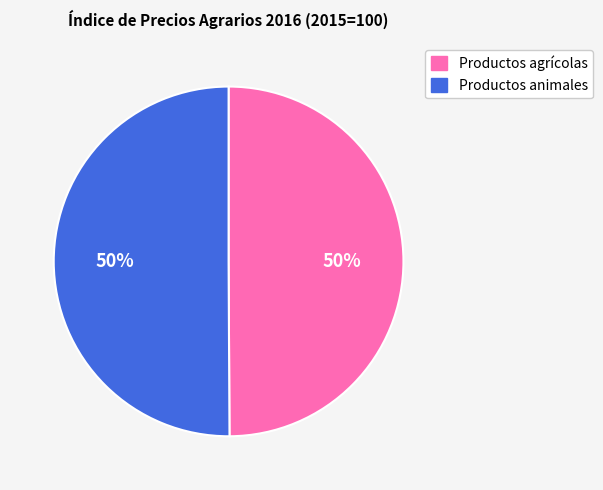

What percentage is the Productos agrícolas slice, to the nearest percent?

50%